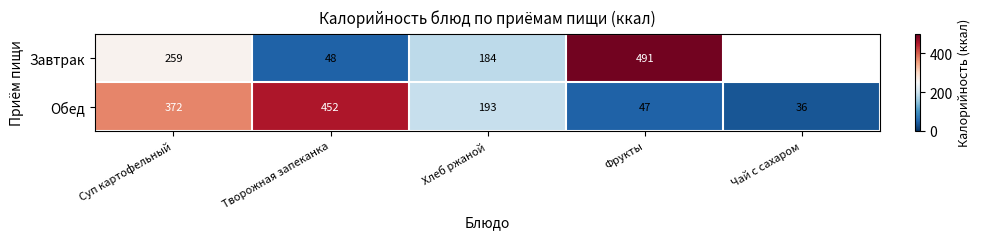

True or false: Завтрак has a value of 254.4 at Хлеб ржаной.

False